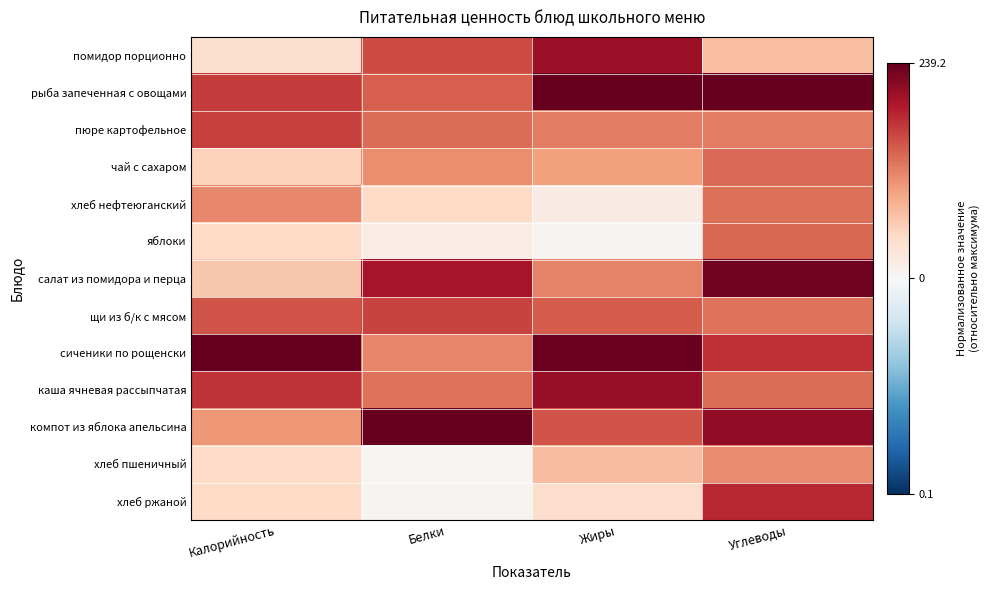

At how many categories does at least one series exceed 0?

4